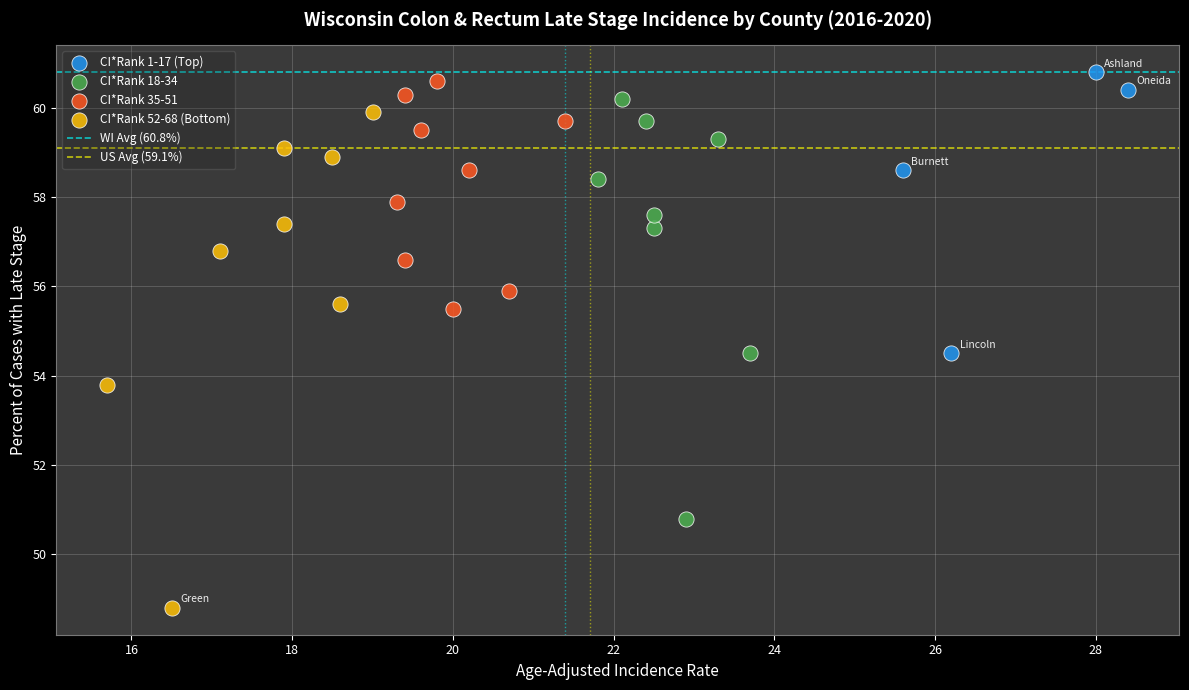

Which series reaches the minimum Y coordinate?

CI*Rank 52-68 (Bottom)